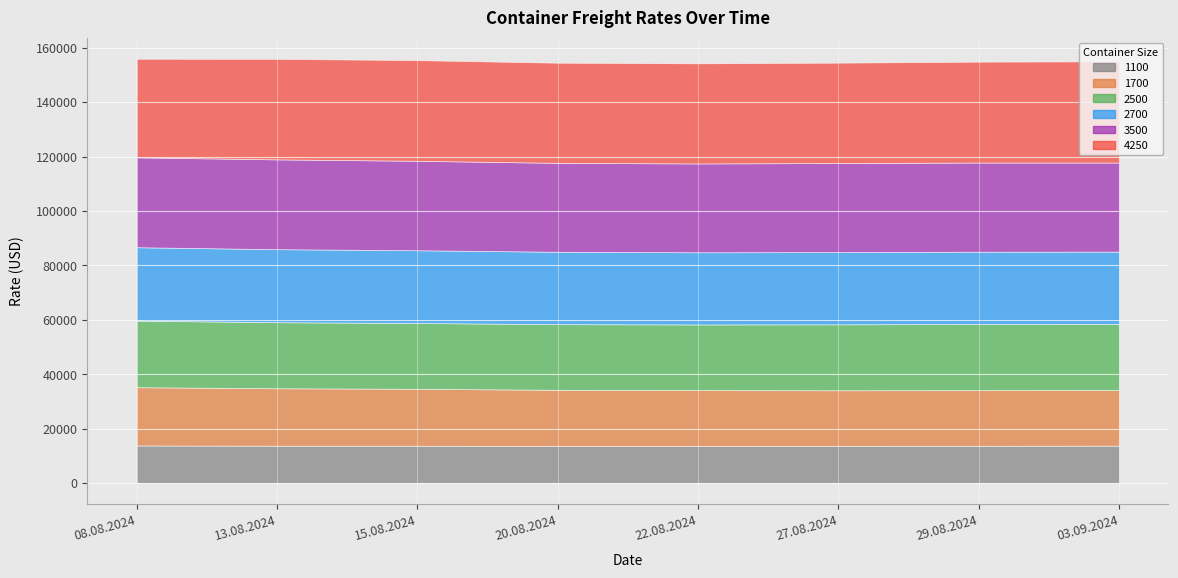

Which series has the widest spread of values?

1700